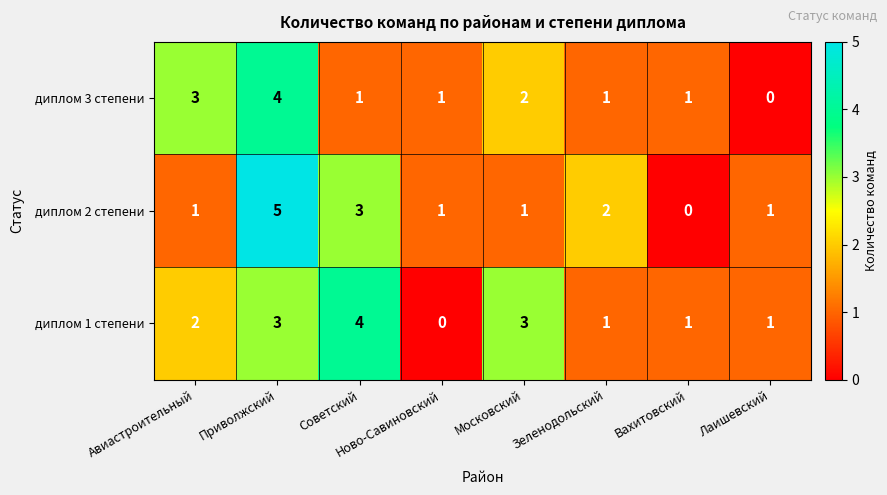

The value of диплом 2 степени at Московский is 2. True or false?

False